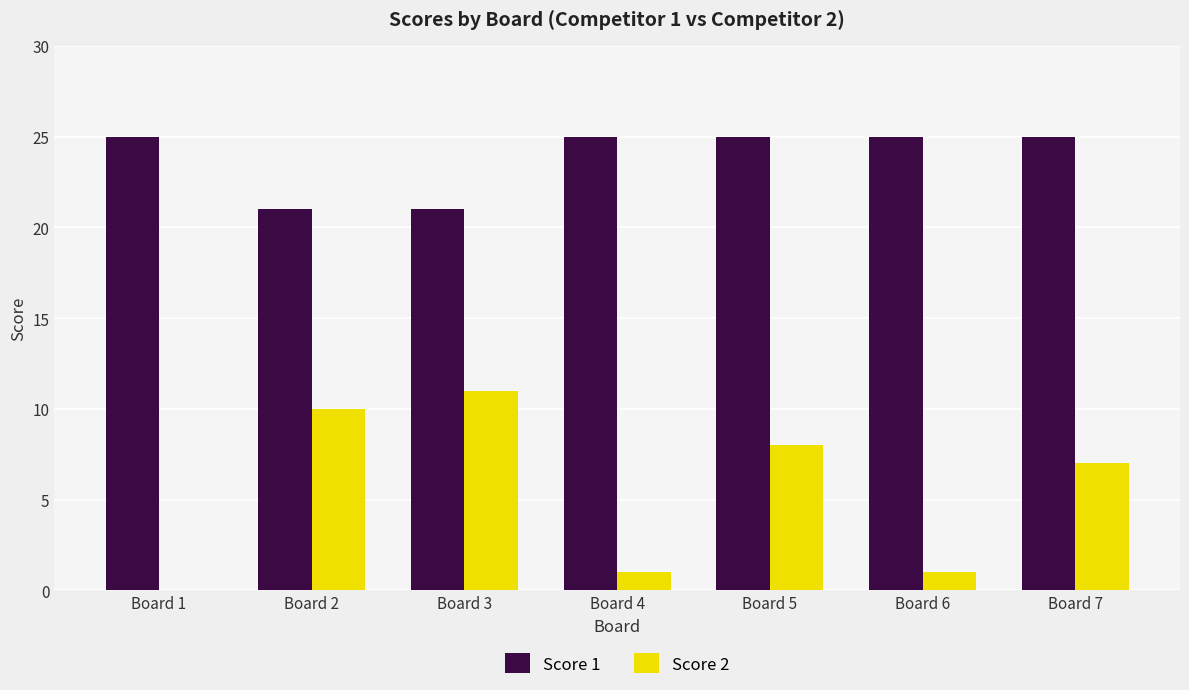

What is the total value across all series at Board 5?

33